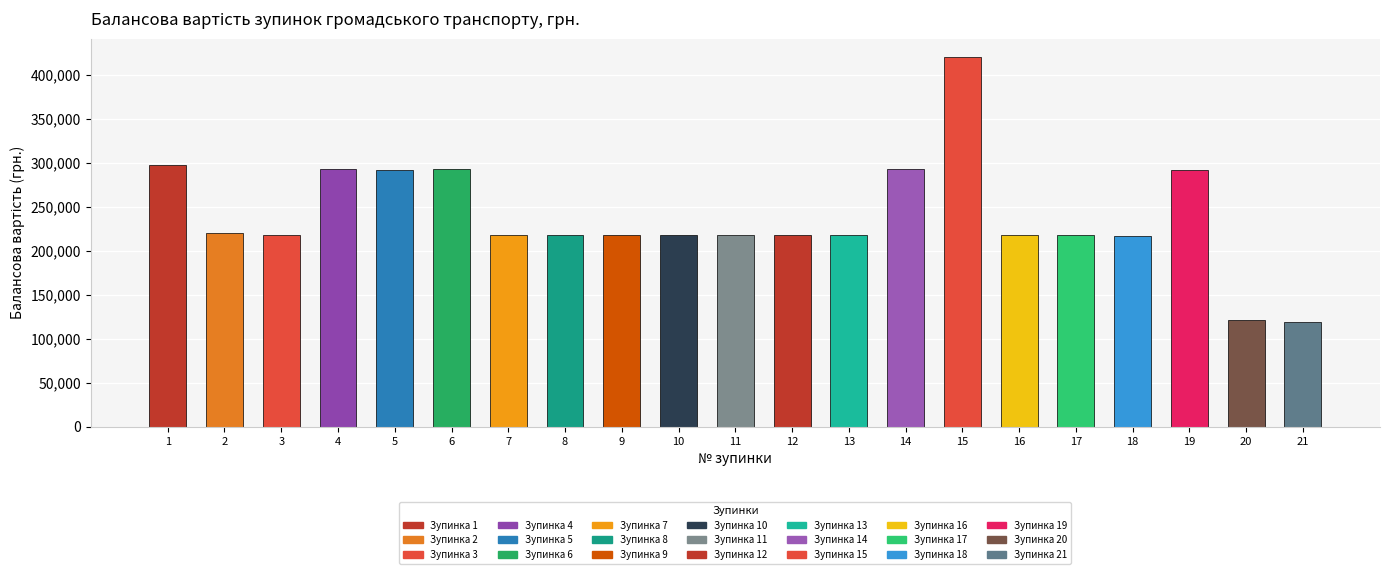

What is the smallest value displayed?

118819.0